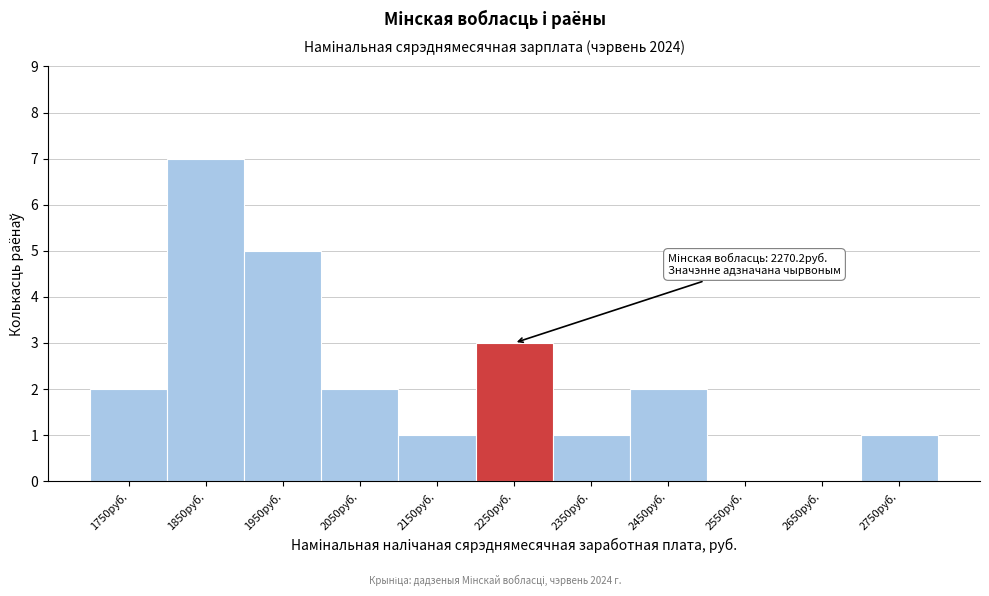

Reading right to left, transcribe all the data shown in this chart.

2750руб.=1	2650руб.=0	2550руб.=0	2450руб.=2	2350руб.=1	2250руб.=3	2150руб.=1	2050руб.=2	1950руб.=5	1850руб.=7	1750руб.=2